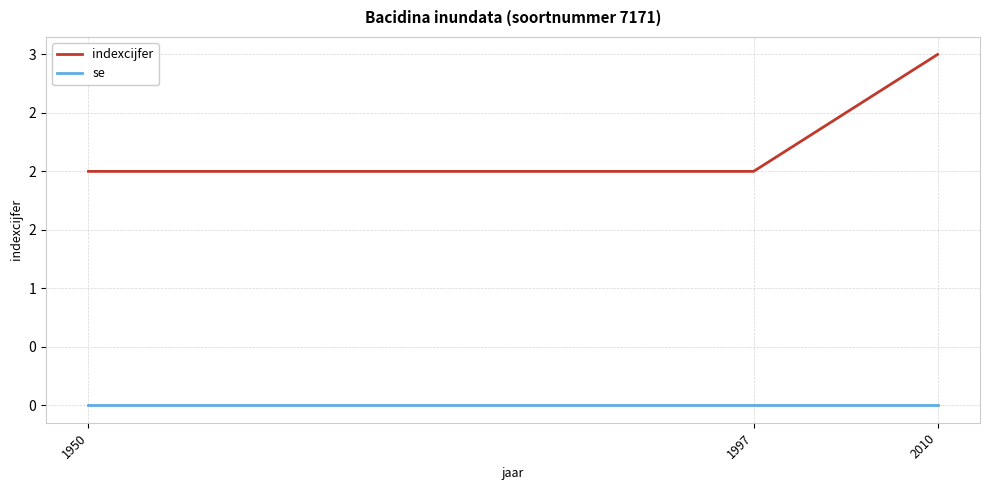

What is the sum of the indexcijfer values at 1997 and 2010?

5